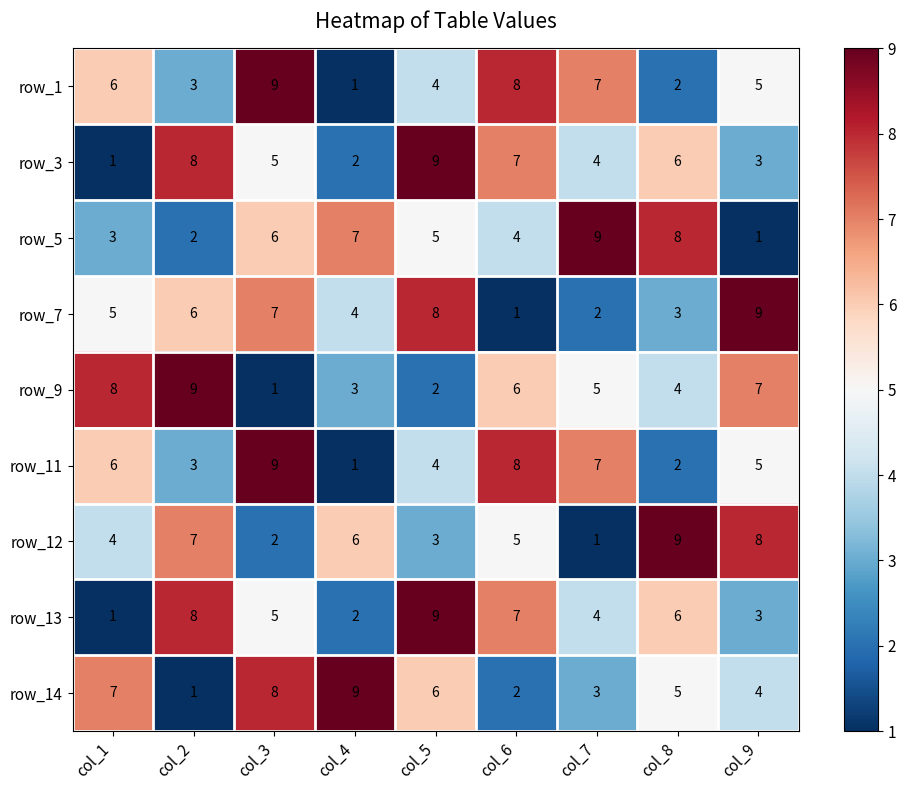

What is the spread (max minus min) of values at col_3?

8